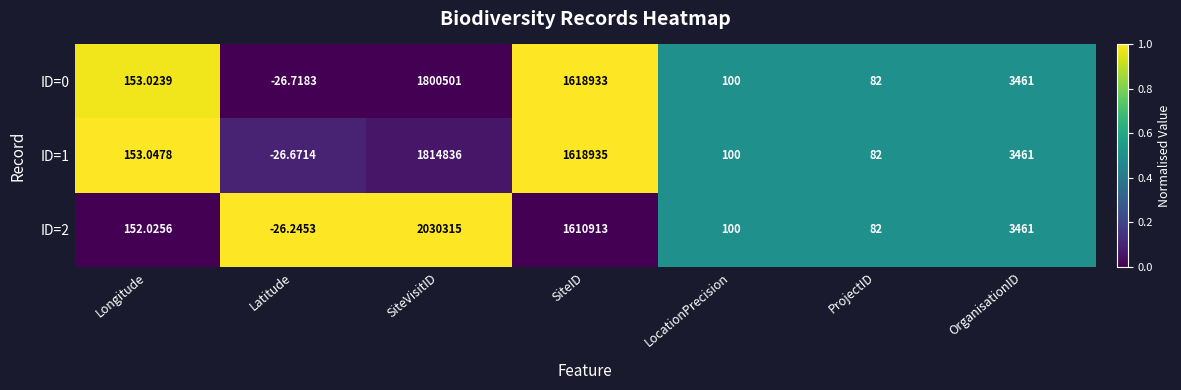

Rank the categories by ID=0 value from lowest to highest.

Latitude, ProjectID, LocationPrecision, Longitude, OrganisationID, SiteID, SiteVisitID